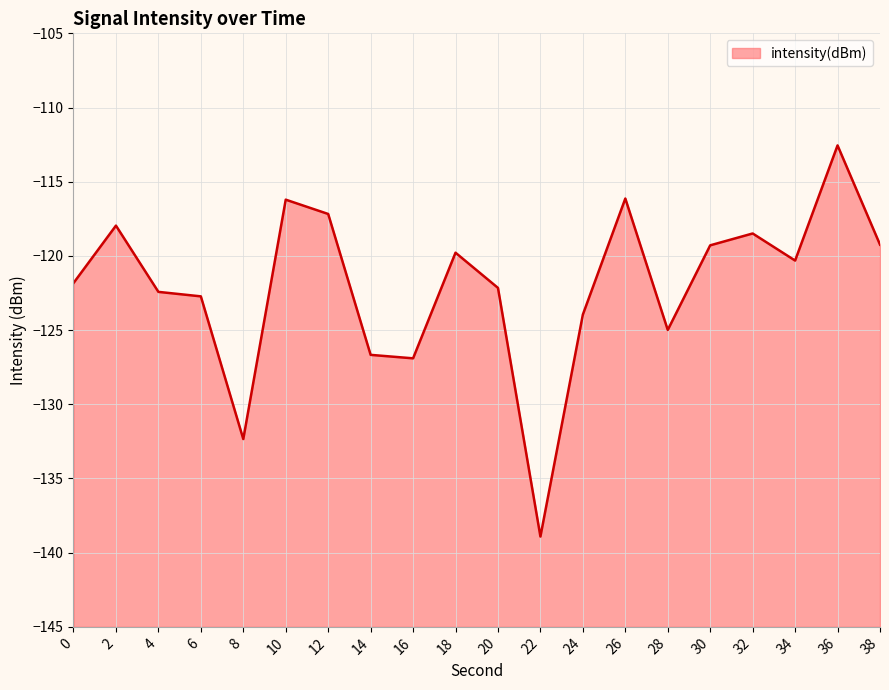

What is the value of the 19th point from the left?

-112.6